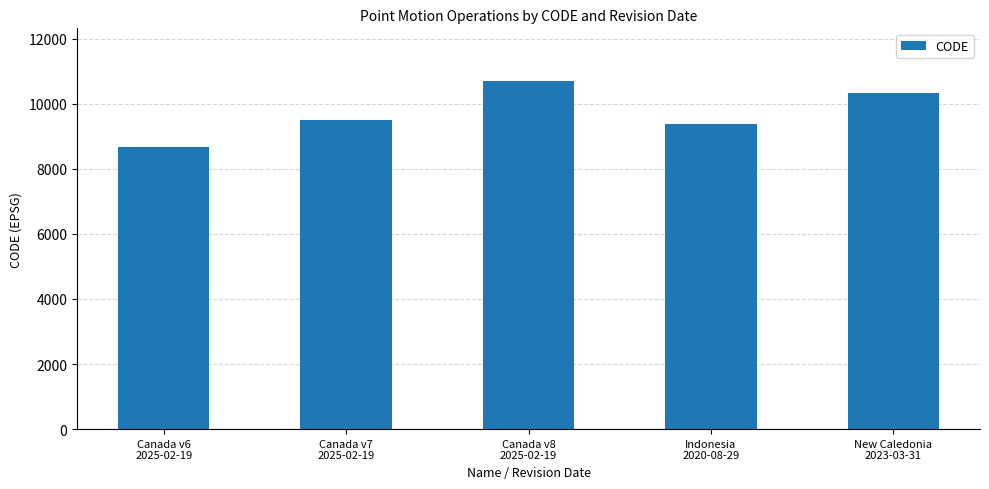

What is the difference between the values at Canada v6
2025-02-19 and New Caledonia
2023-03-31?

1647